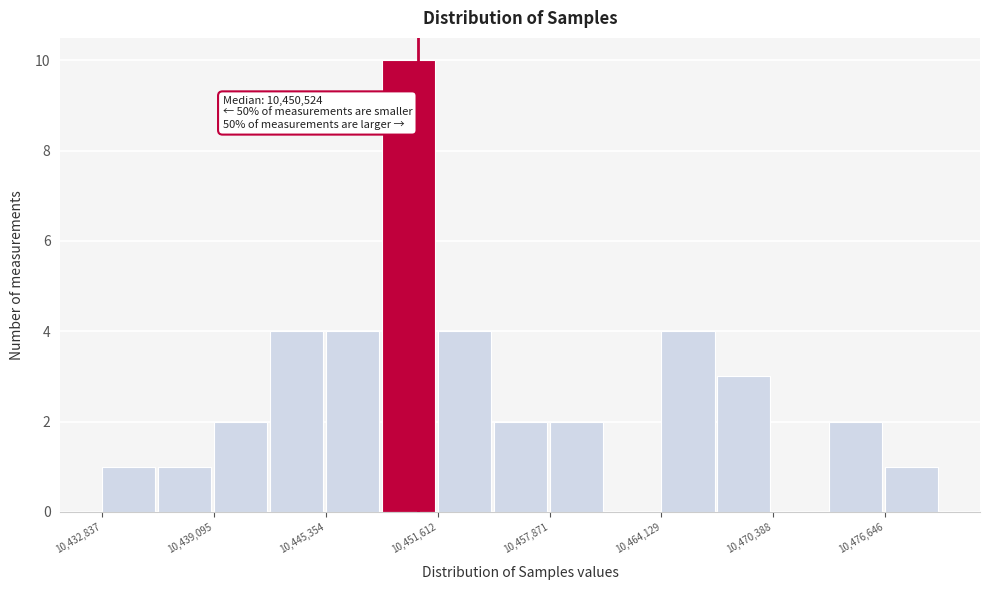

Around what value on the x-axis is the tallest bar? Give the approximate position of its centre, as read against the axis.

10450000